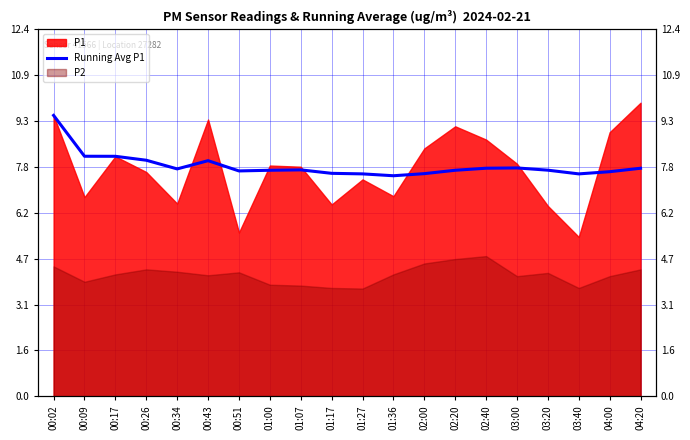

What is the change in value from 00:43 to 01:00?

-0.3